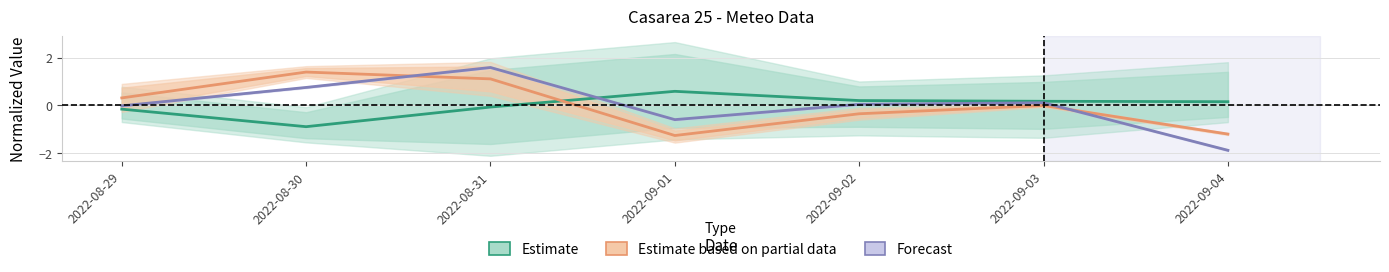

How many data points in Estimate are above 0?

4